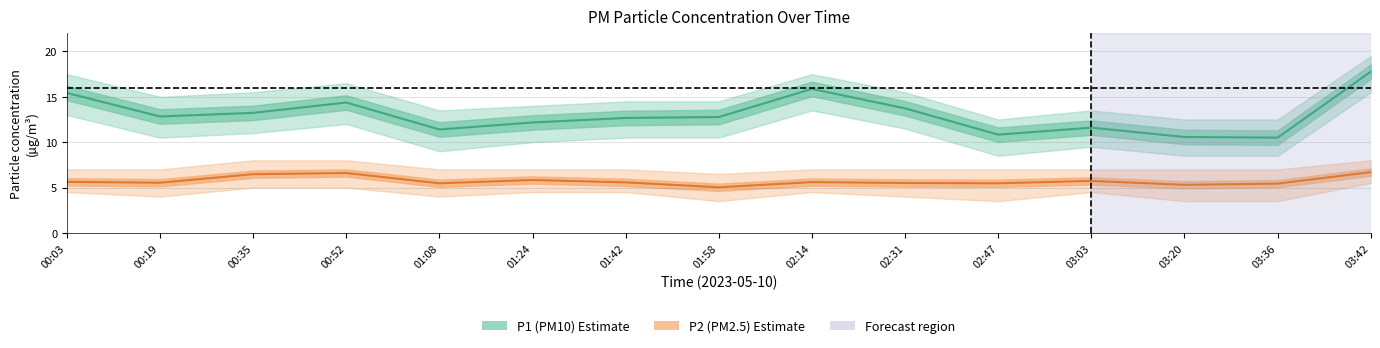

At which category does P1 (PM10) reach its first local peak?

00:52